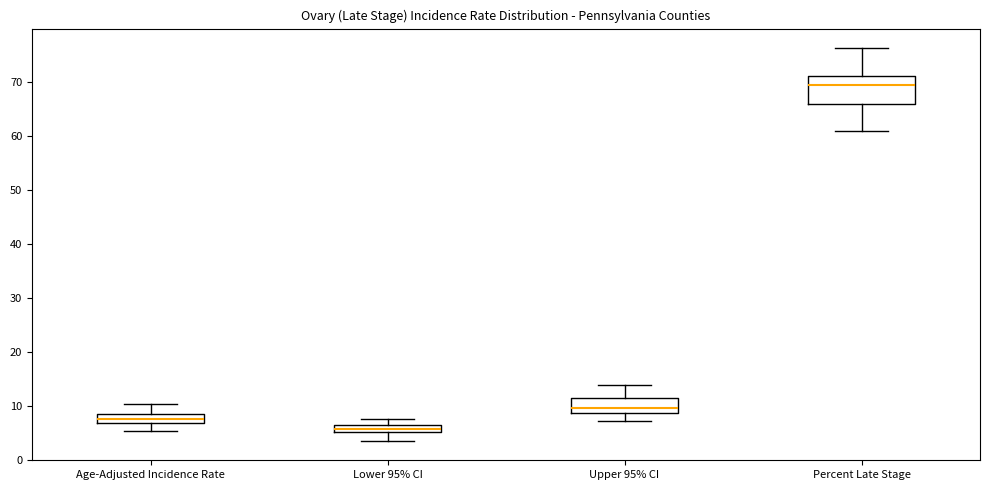

Comparing the boxes themselves (not the whiskers), which one is the tallest?

Percent Late Stage